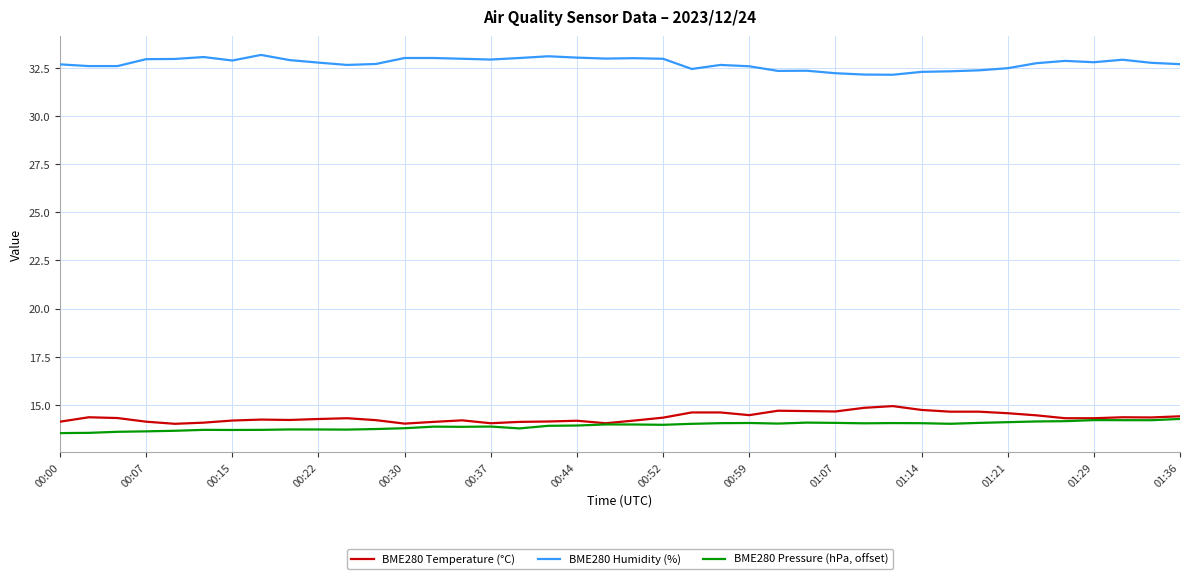

Rank the series by their maximum value, from lowest to highest.

BME280 Pressure (hPa, offset), BME280 Temperature (°C), BME280 Humidity (%)